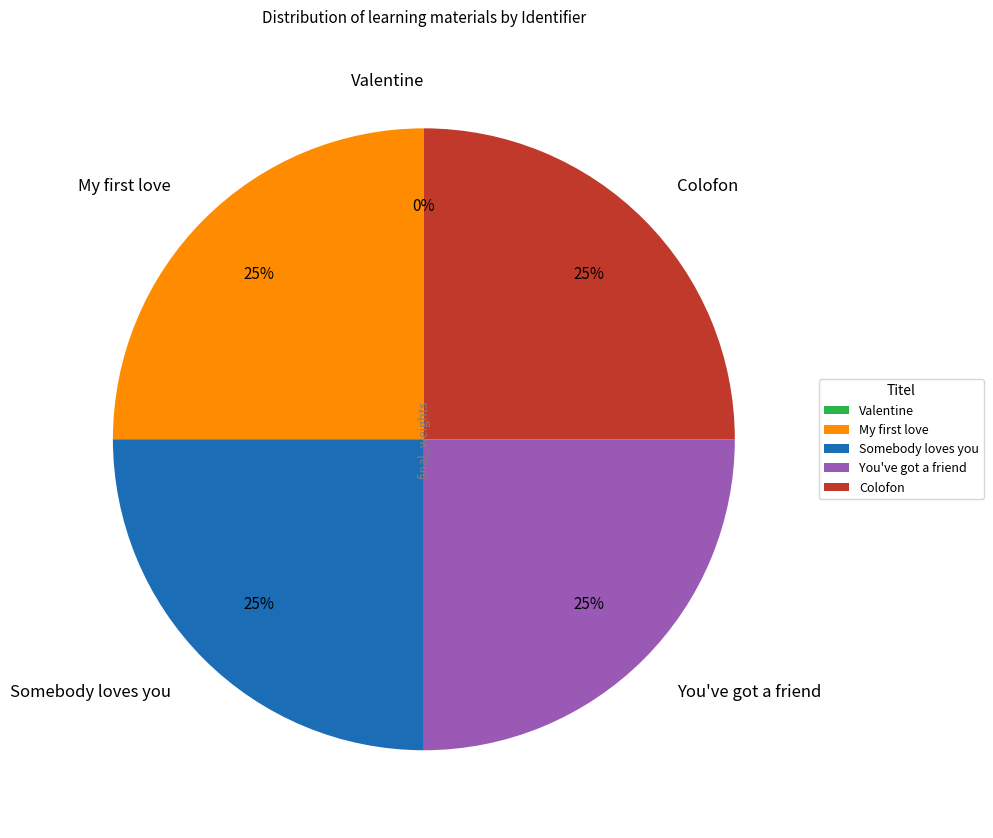

Is it true that You've got a friend is 12% of the pie?

False